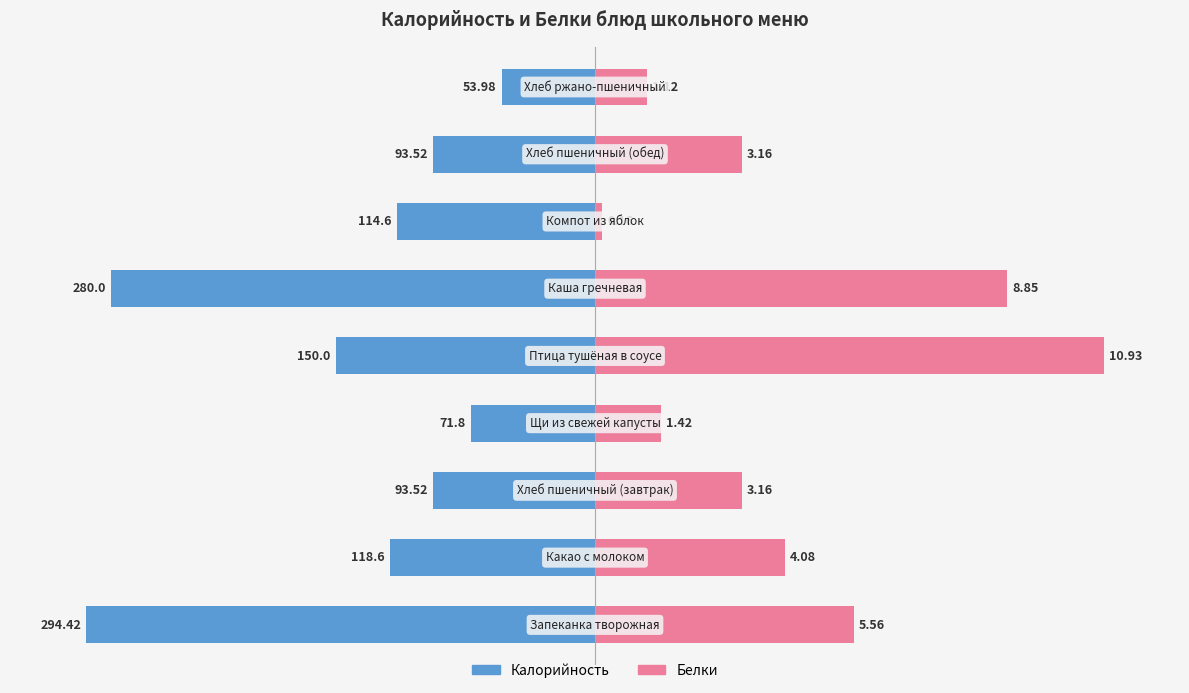

How many series are shown in this chart?

2